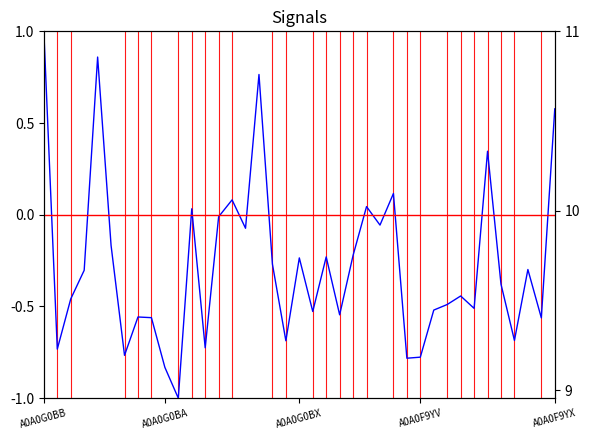

What is the average value?

-0.3